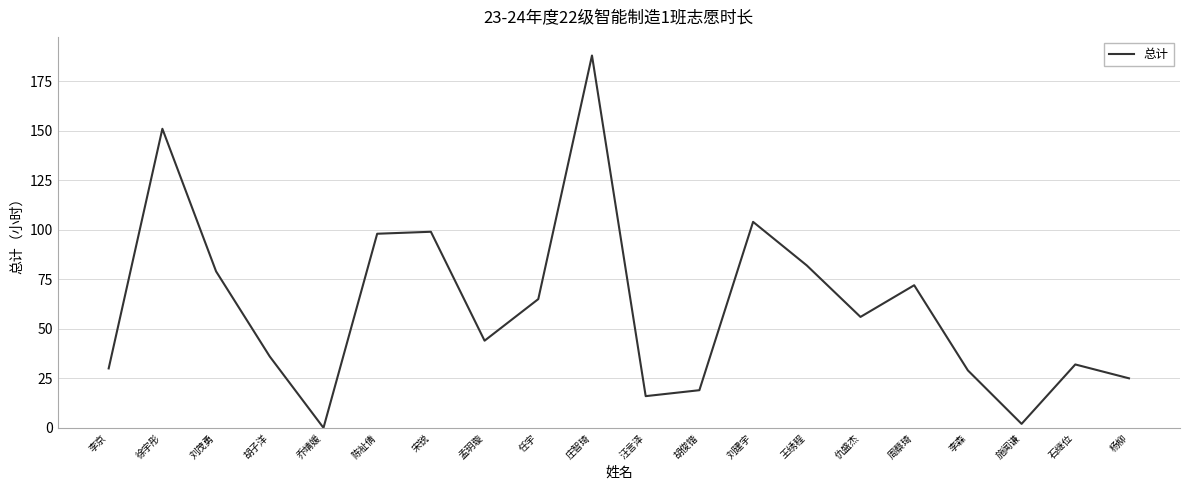

What is the greatest value displayed?

188